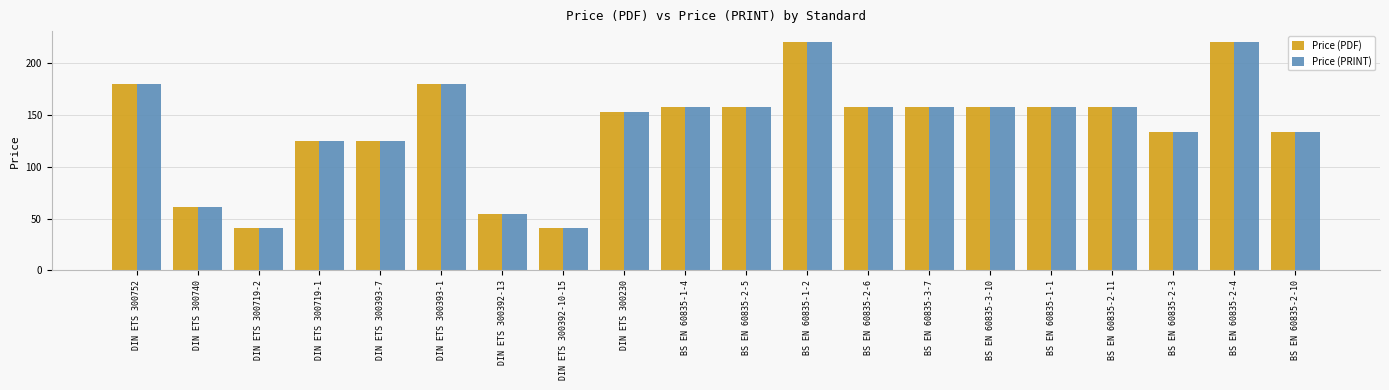

The value of Price (PRINT) at DIN ETS 300740 is 82.9. True or false?

False